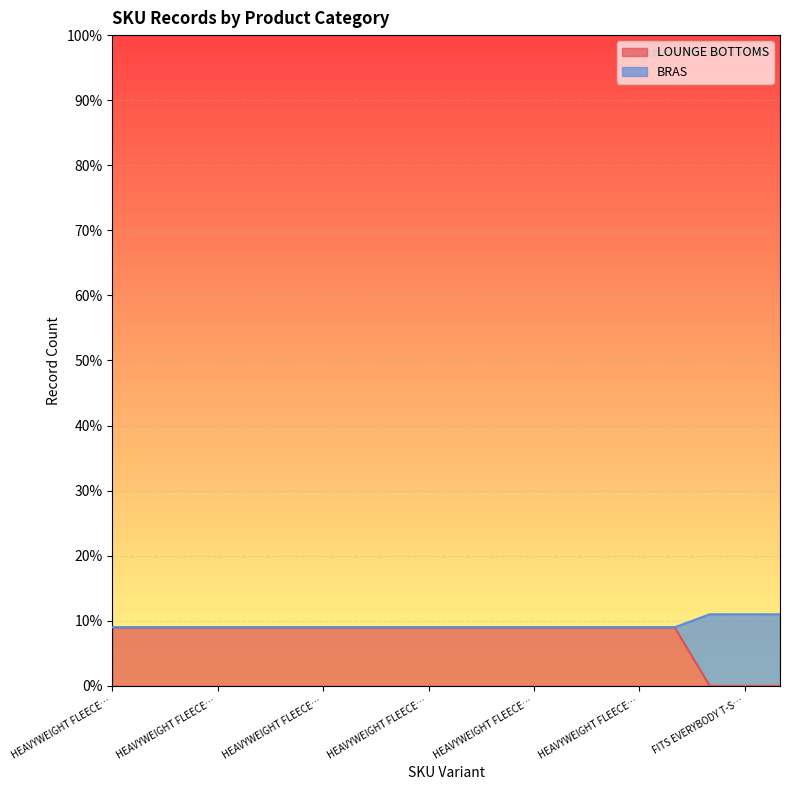

Does the chart display data point markers on the line(s)?

No